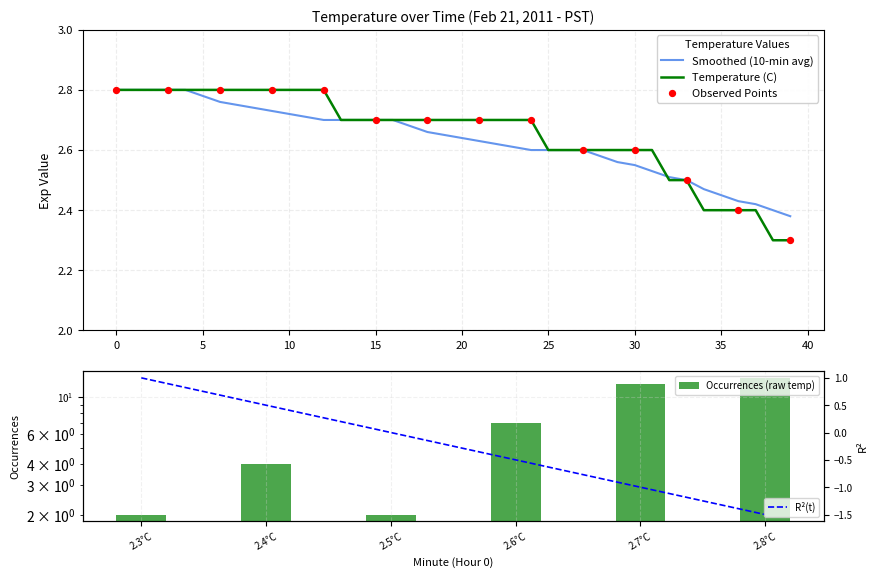

At how many categories does at least one series exceed 2?

40